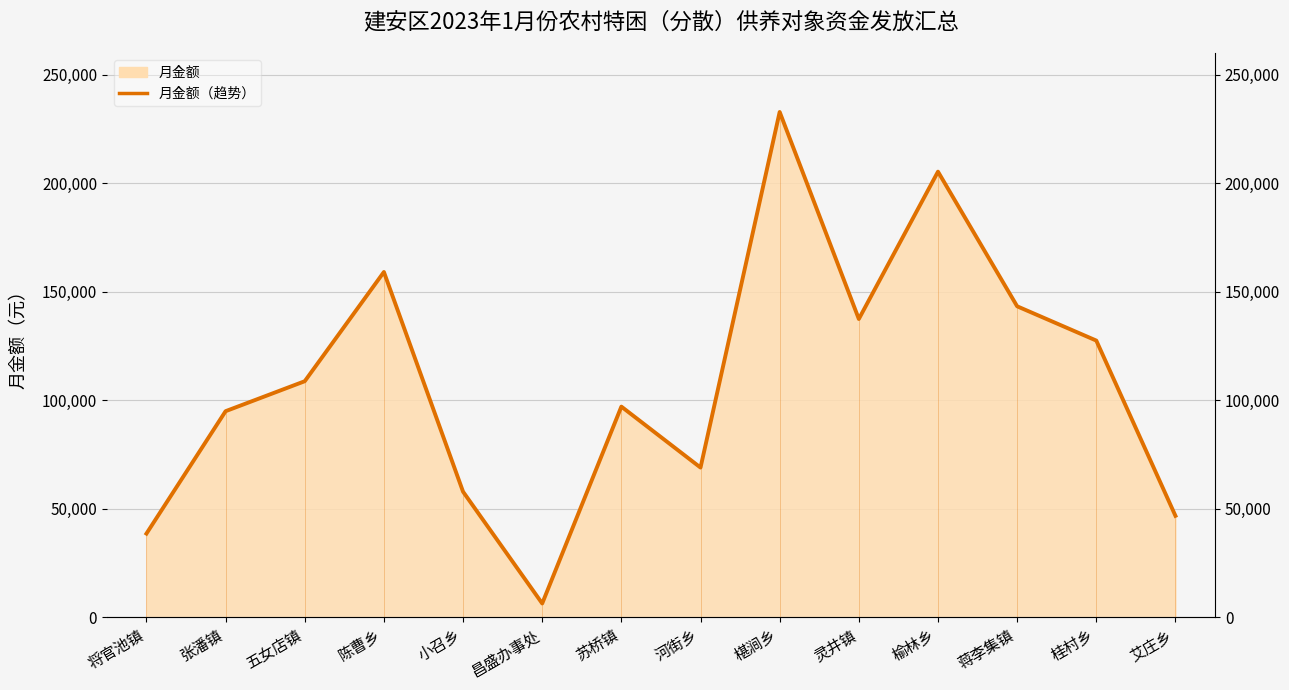

What is the label of the 6th point from the right?

椹涧乡